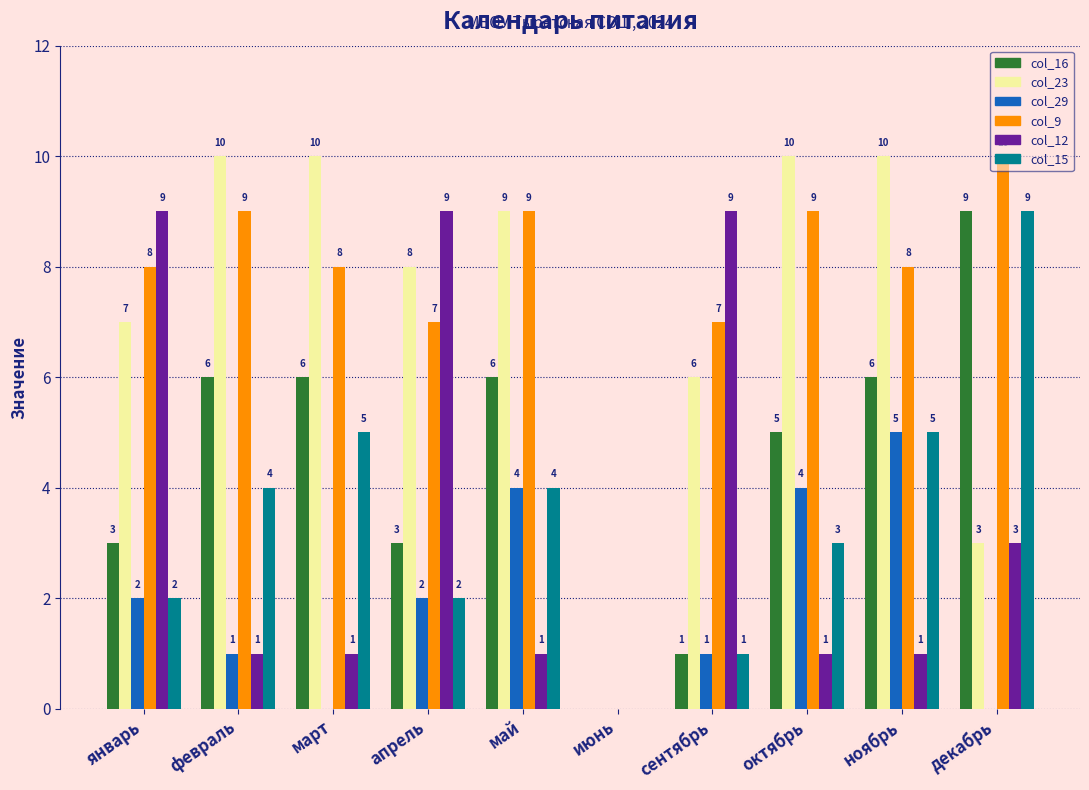

The value of col_29 at октябрь is 6. True or false?

False